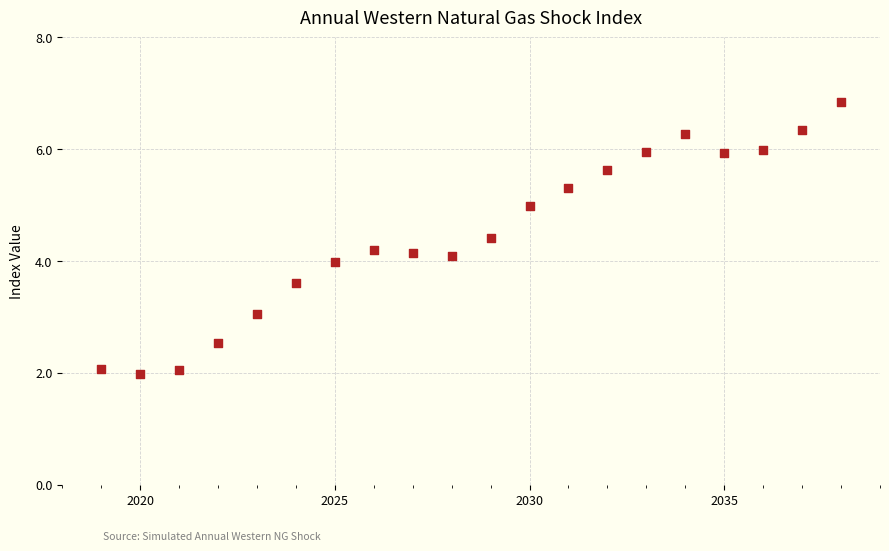

What is the range of Y values (max minus min)?

4.9